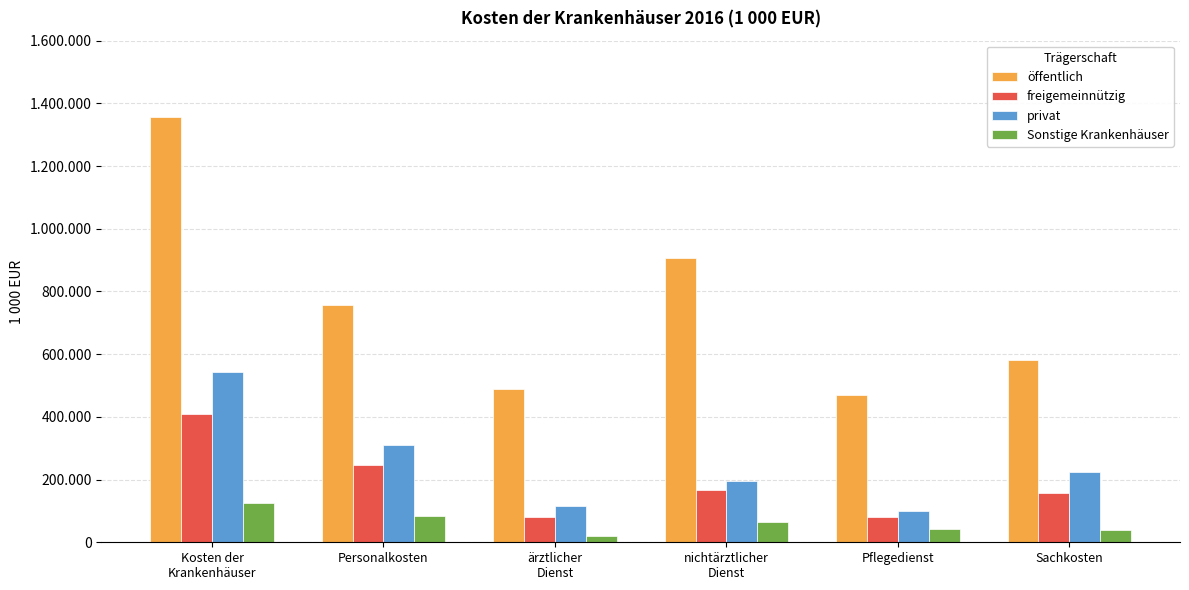

Where is Sonstige Krankenhäuser nearest to the value 72602?

nichtärztlicher
Dienst